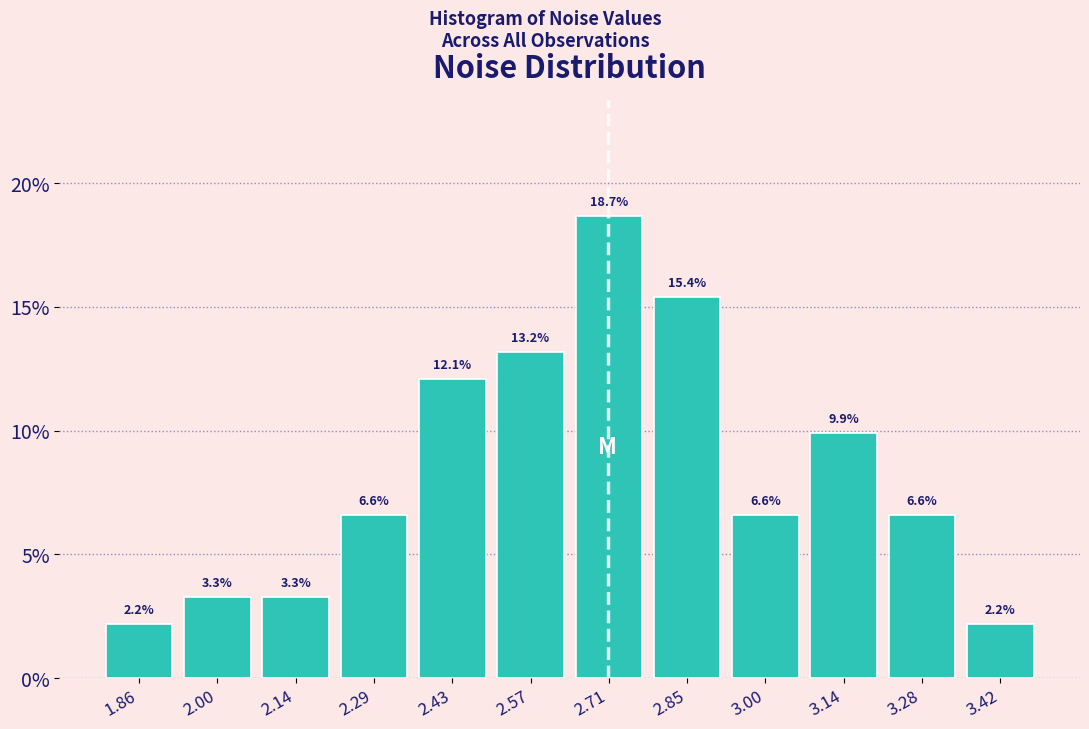

What is the height of the bar covering 2.36 to 2.50 on the x-axis? The bar edges are not printed on the chart, so give them approximately, as read against the axis.

12.1